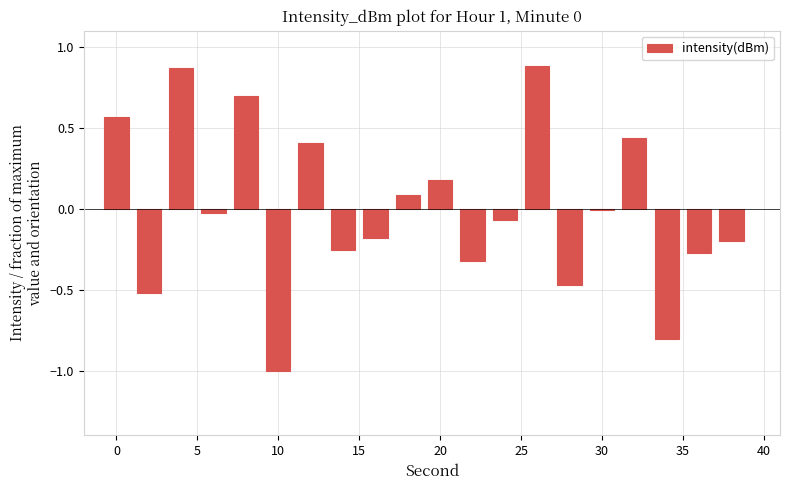

What is the smallest value displayed?

-1.0